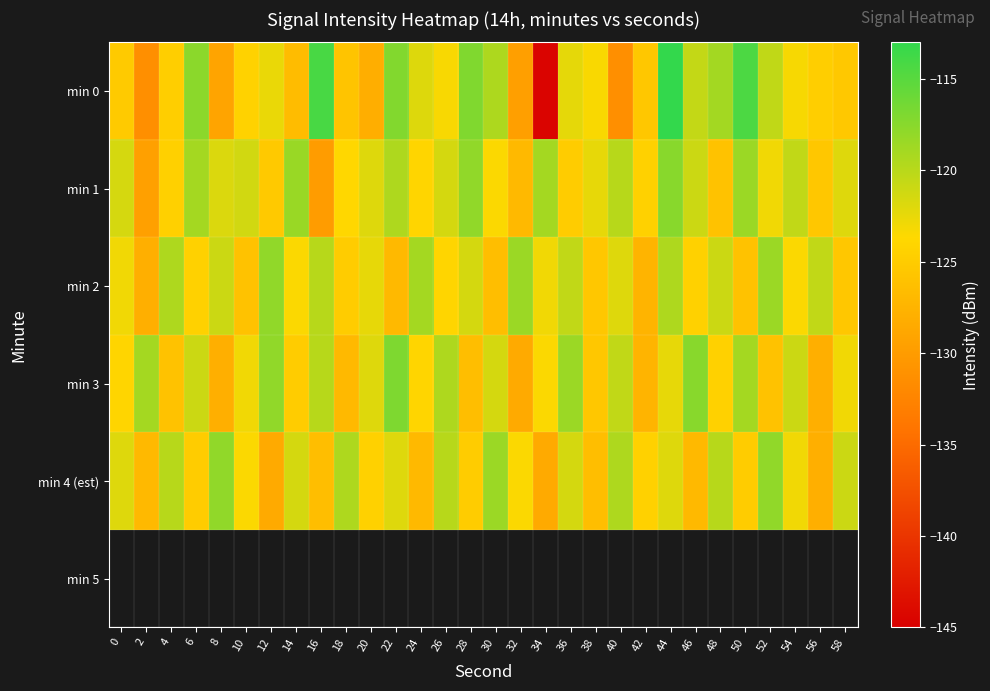

Between 36 and 48, which series saw the biggest shift?

min 3